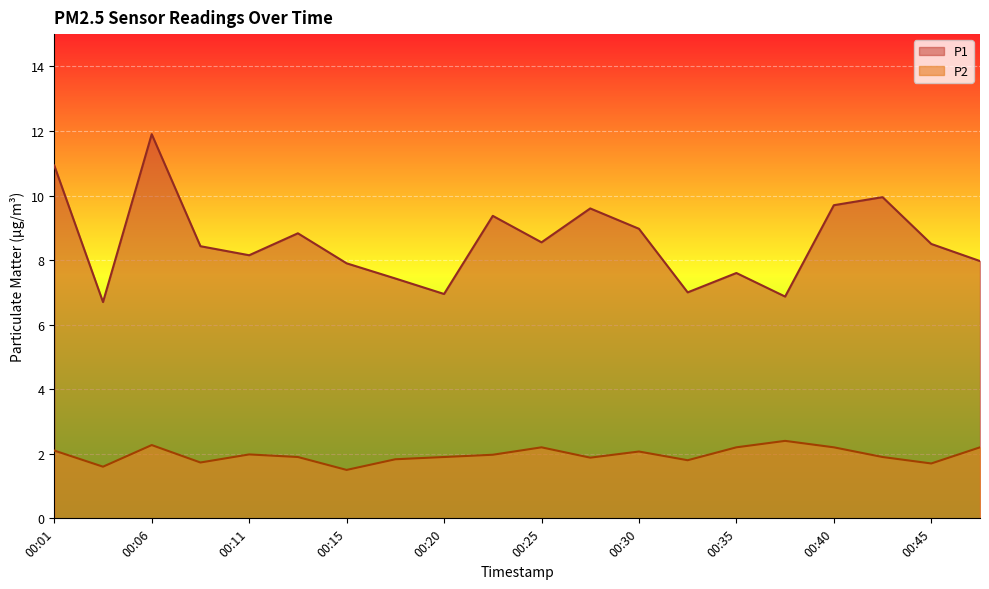

At which category is the sum across all series the highest?

00:06